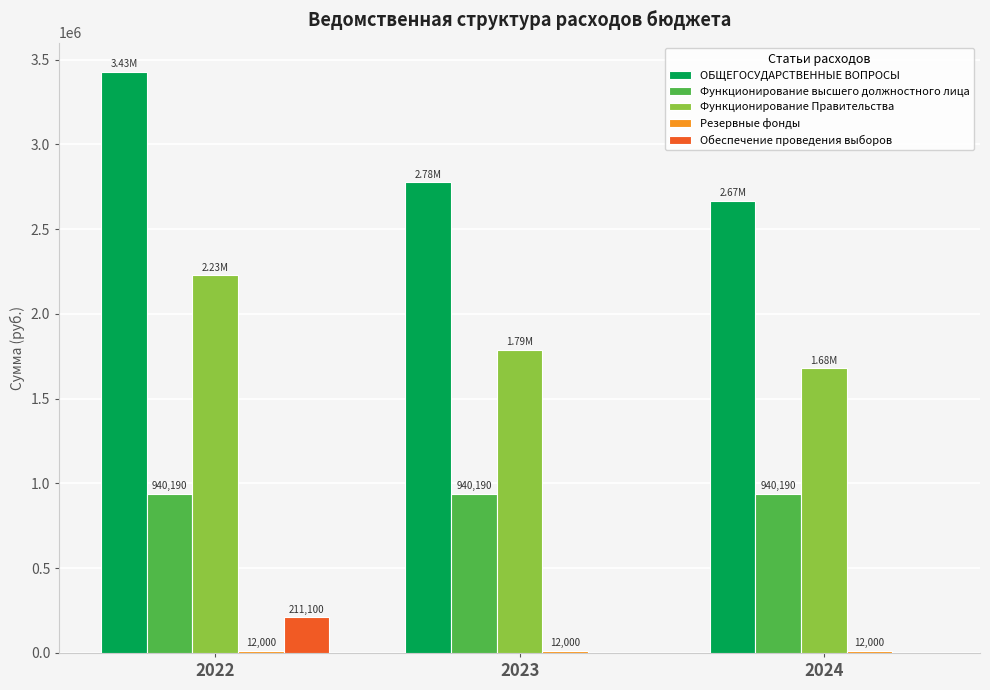

What is the highest value of the Функционирование высшего должностного лица series?

940190.0